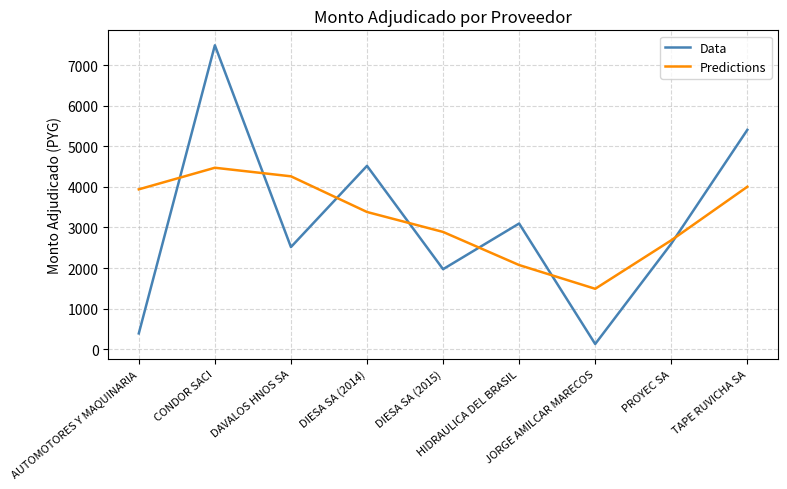

Is the value of Data at PROYEC SA greater than the value of Predictions at PROYEC SA?

No